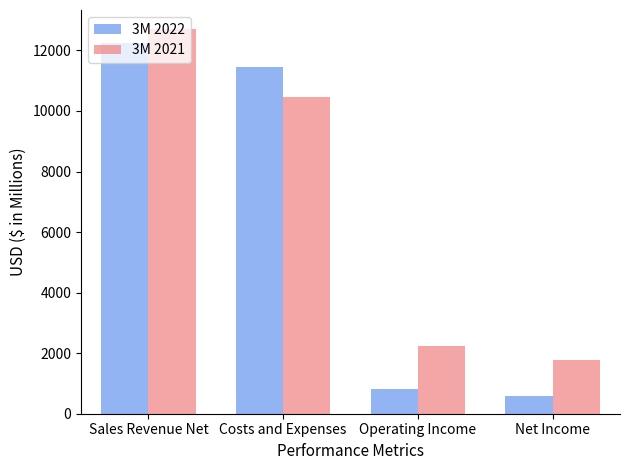

How many values in the 3M 2022 series are below 11438?

2